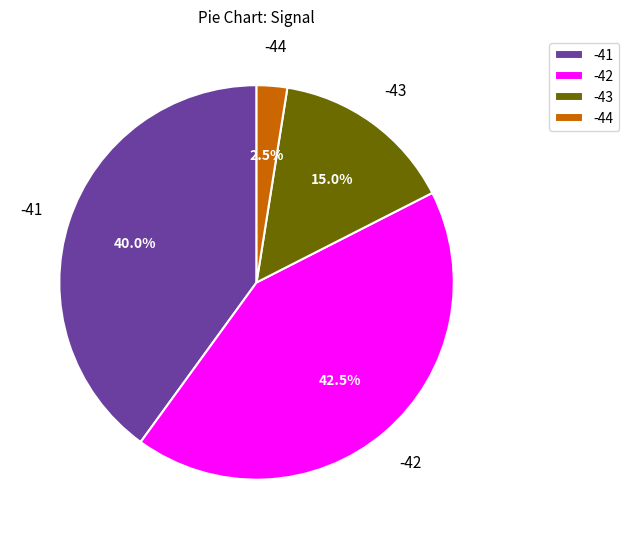

Do -43 and -44 together represent more than half of the pie?

No